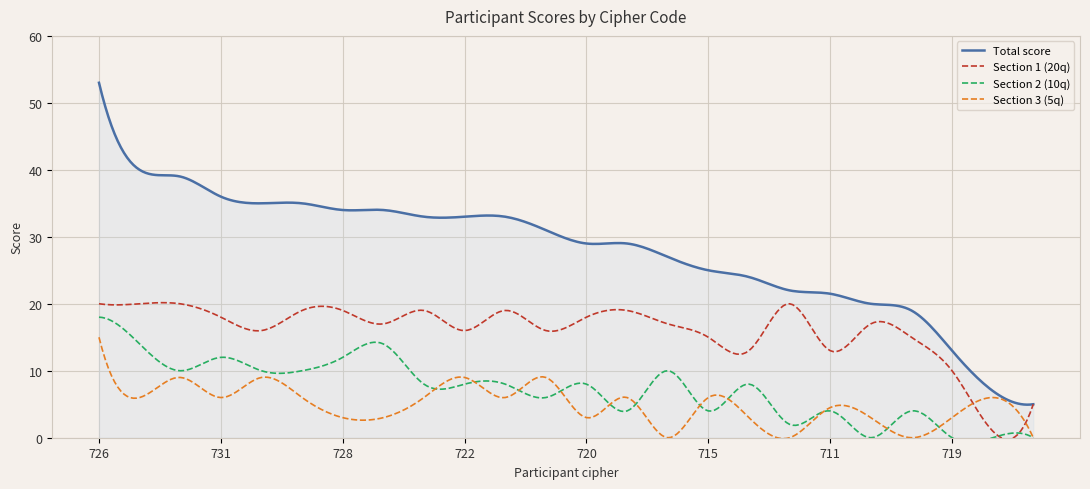

At which label is Total score closest to 29?

720